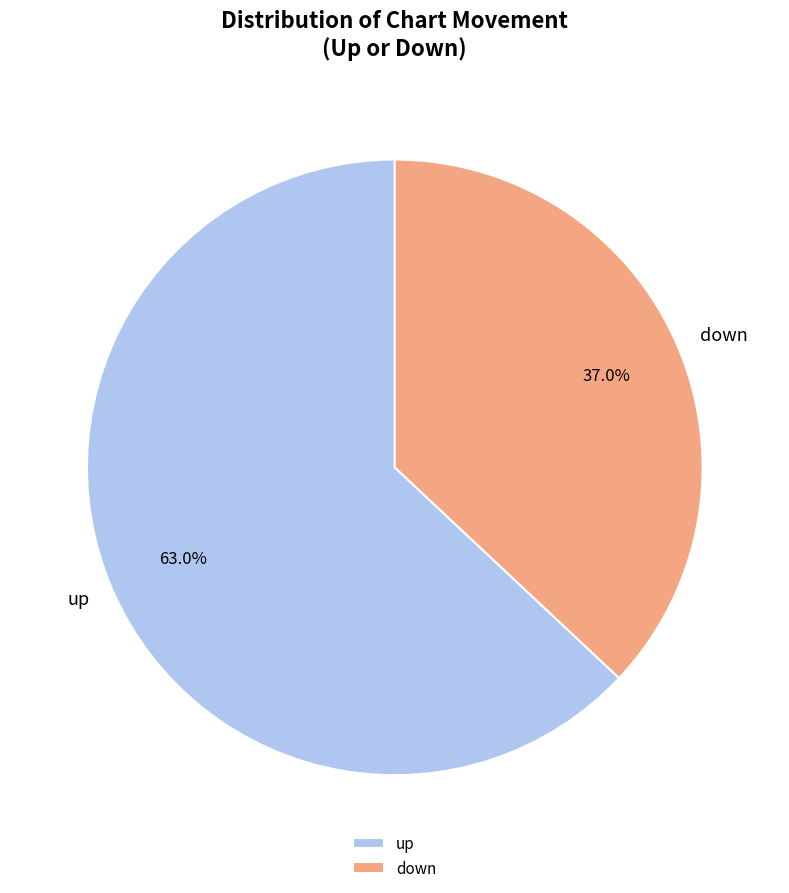

Count the number of slices in the pie.

2